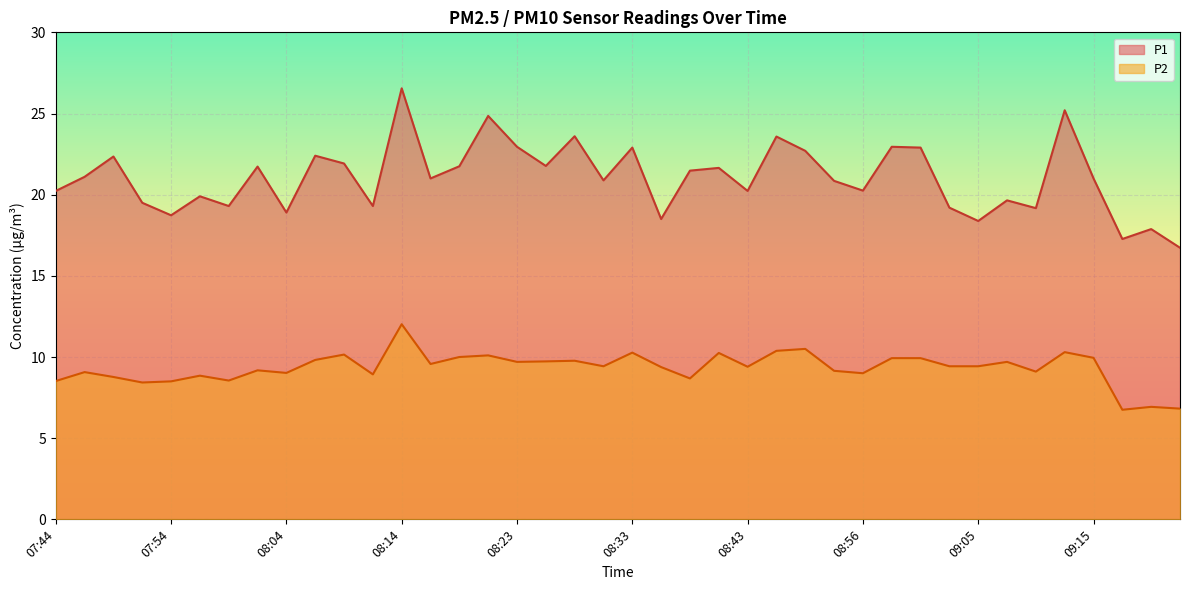

At which label does P2 first exceed 9?

07:47